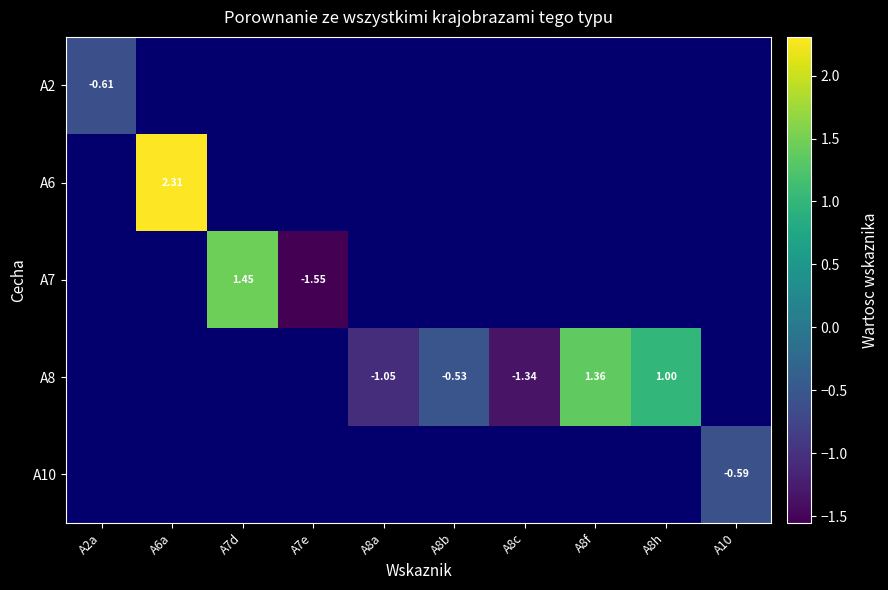

How many data points in A8 are above -1?

3